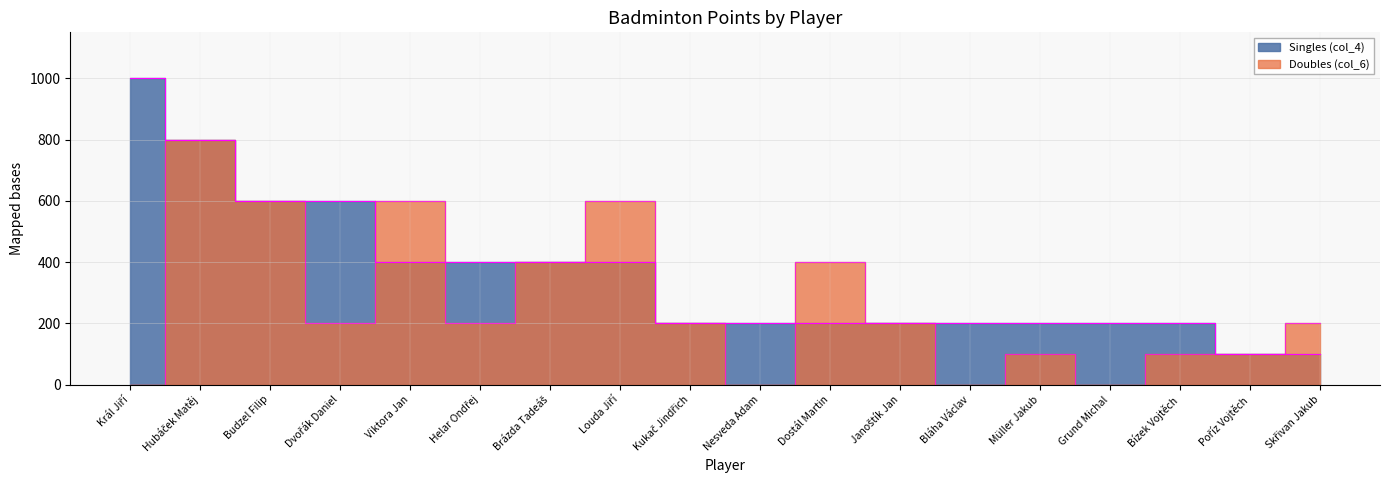

Is the value of Doubles (col_6) at Viktora Jan greater than the value of Singles (col_4) at Skřivan Jakub?

Yes